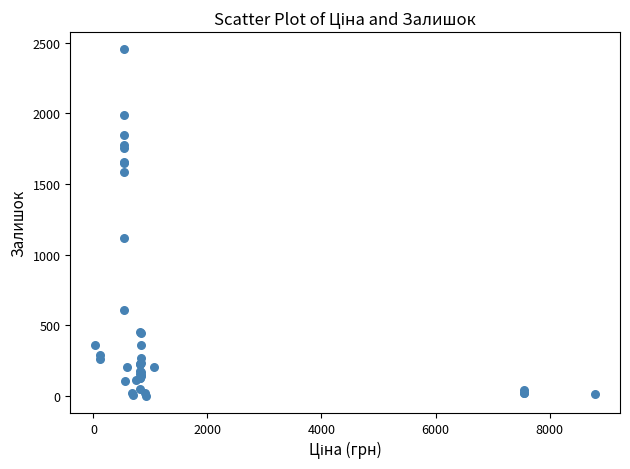

What Y value in the scatter plot is closest to 1227?

1118